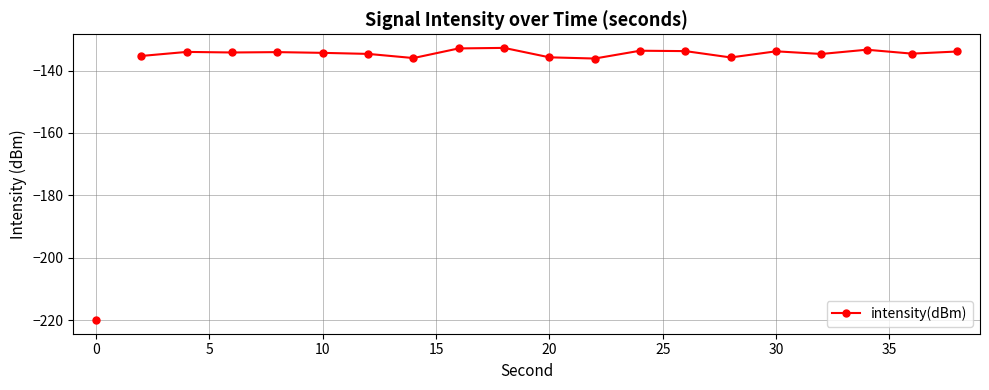

What is the minimum value shown in the chart?

-136.2